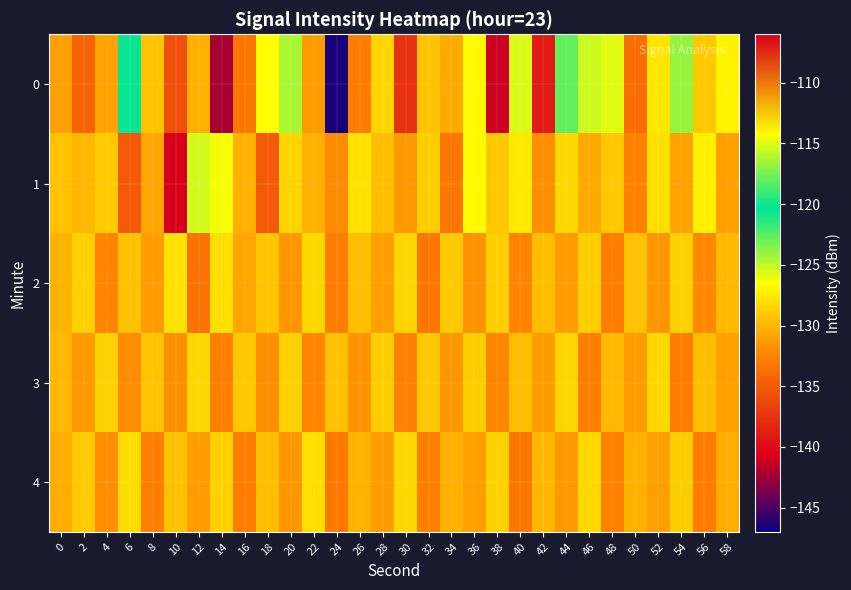

Between 6 and 38, which is larger?

6